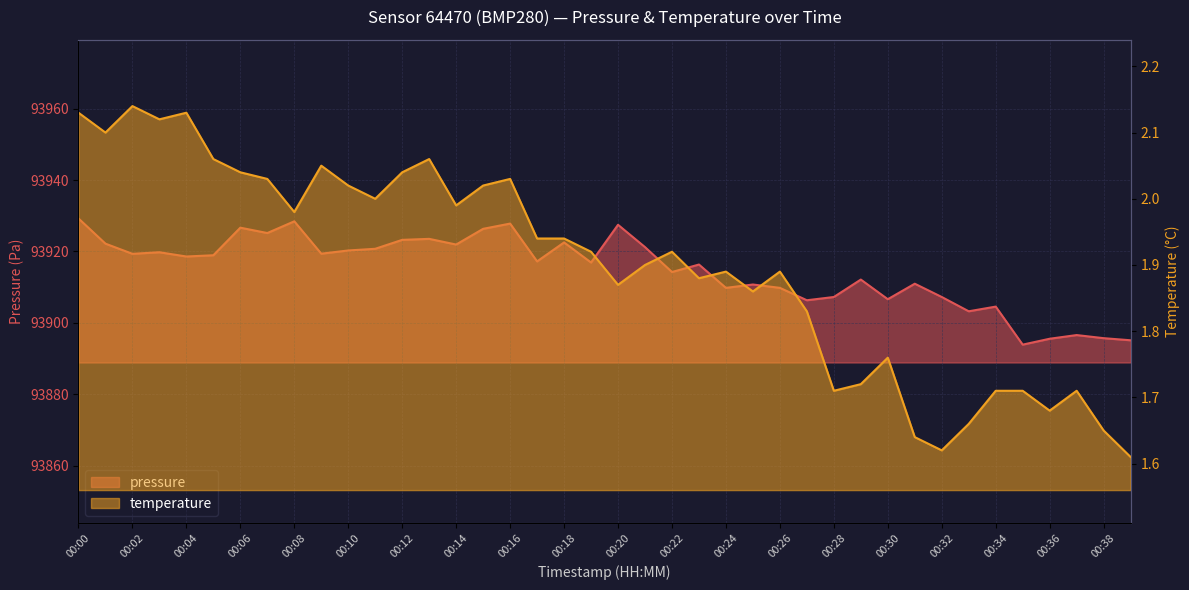

Where is the first local minimum for pressure?

00:02